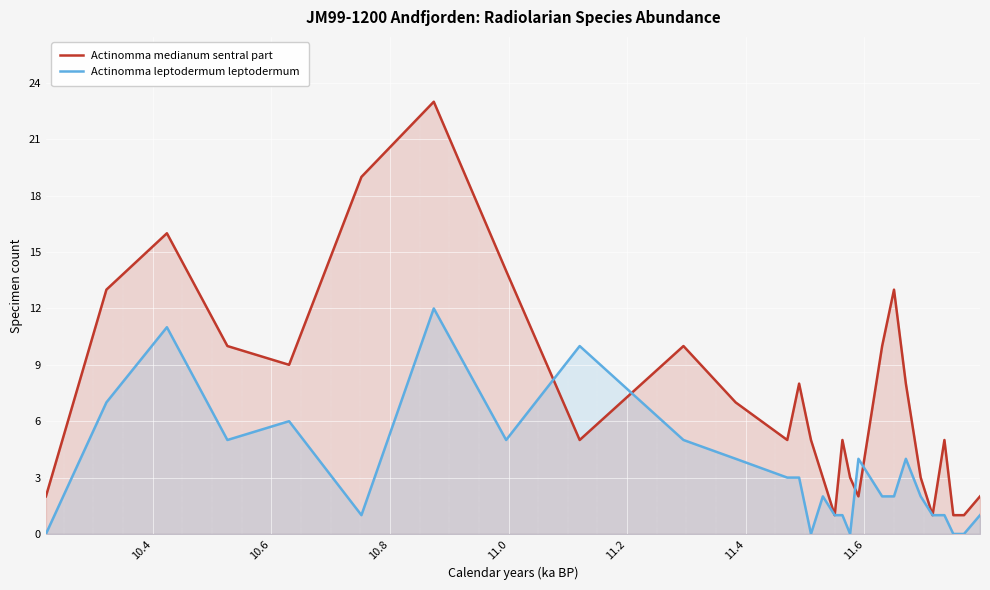

How many values in the Actinomma leptodermum leptodermum series exceed 2?

13